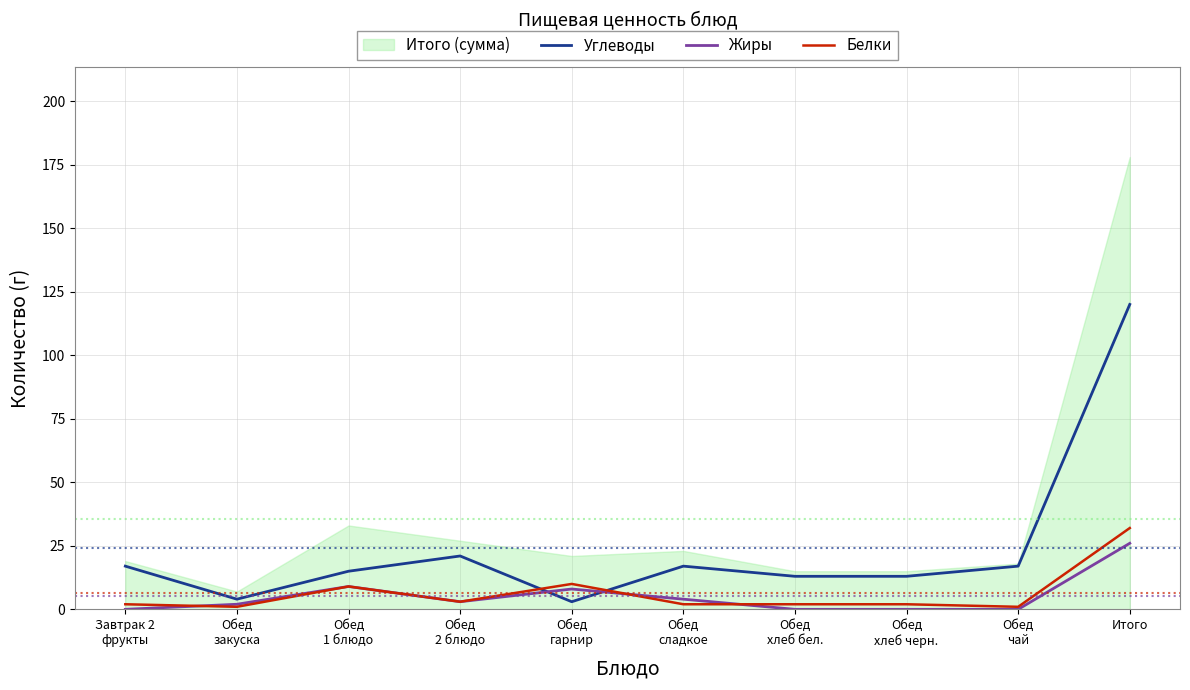

What is the difference between the second highest and second lowest values in the Жиры series?

9